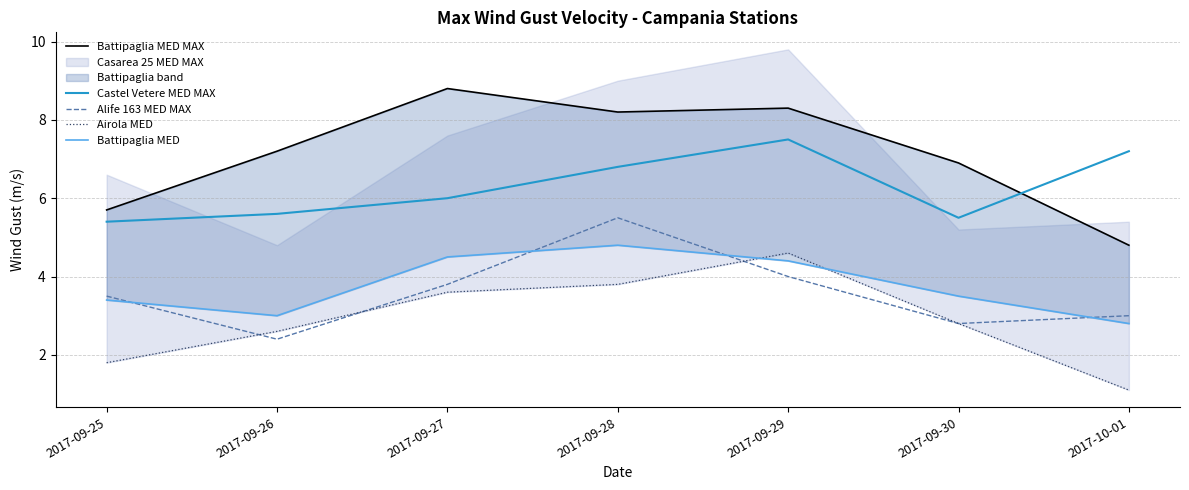

How many data points in Battipaglia MED are above 3?

5